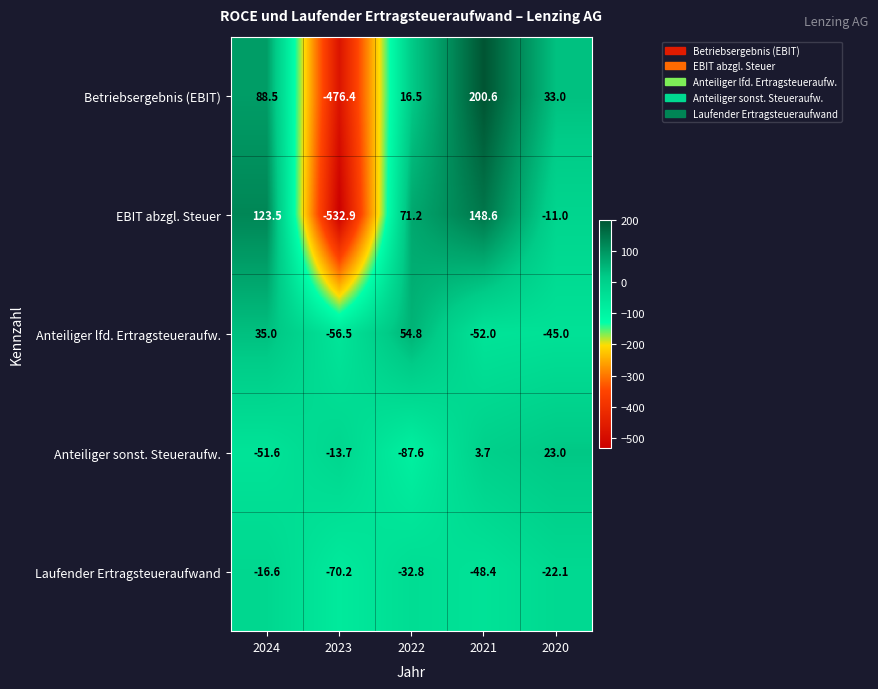

How many negative values does the Anteiliger sonst. Steueraufw. series have?

3